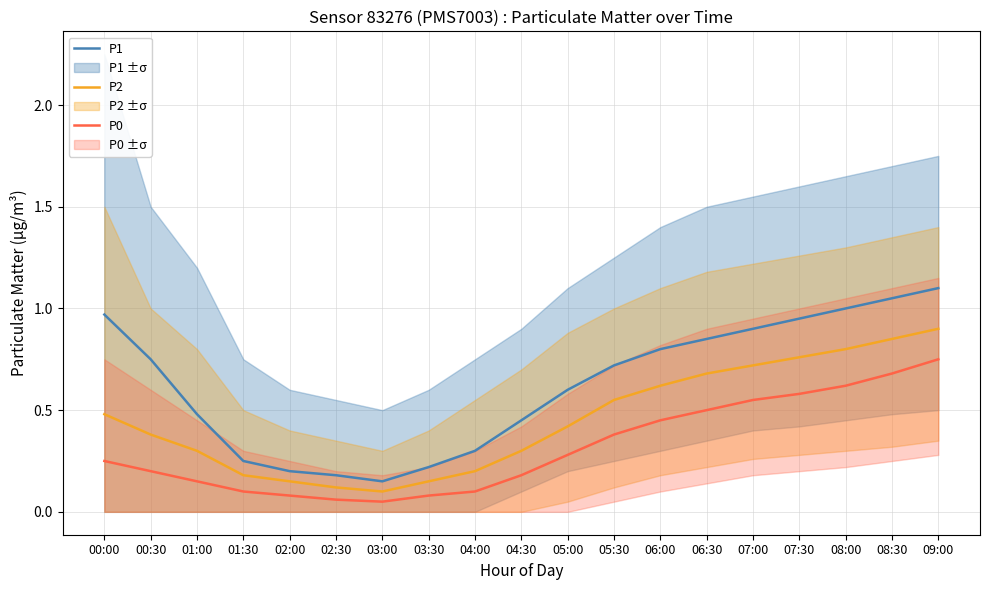

What is the value of the P0 point at the 16th from the left?

0.6